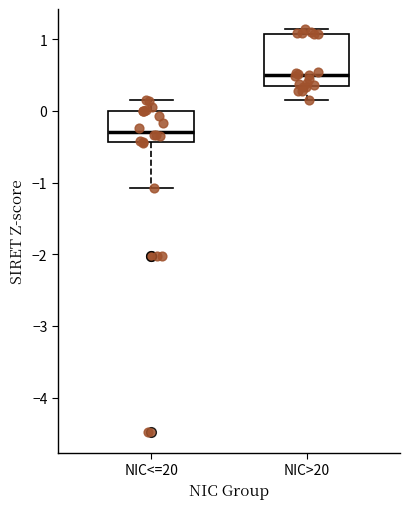

Reading left to right, transcribe this box plot: for each box, give where its median line is, the range the box spans, and where its two whiskers end, as read against the y-axis. The values are not printed on the chart, so give them approximately, as read against the axis.

NIC<=20: median -0.3, box -0.4 to 0.0, whiskers -1.1 to 0.1
NIC>20: median 0.5, box 0.3 to 1.1, whiskers 0.1 to 1.1 (just above the box's upper edge)